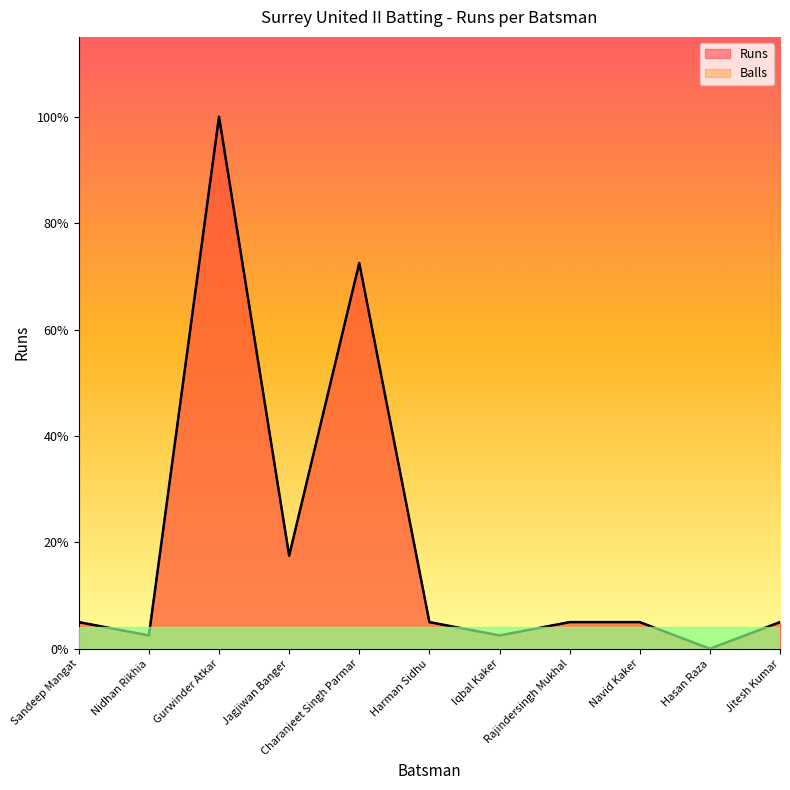

At how many categories does at least one series exceed 35?

1